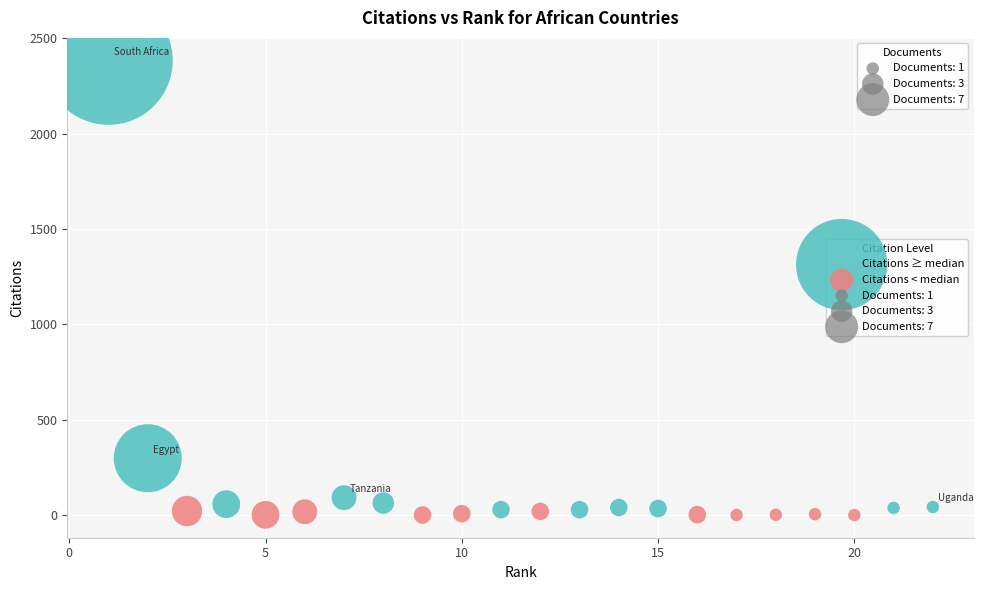

Which series contains the highest Y value?

Citations ≥ median